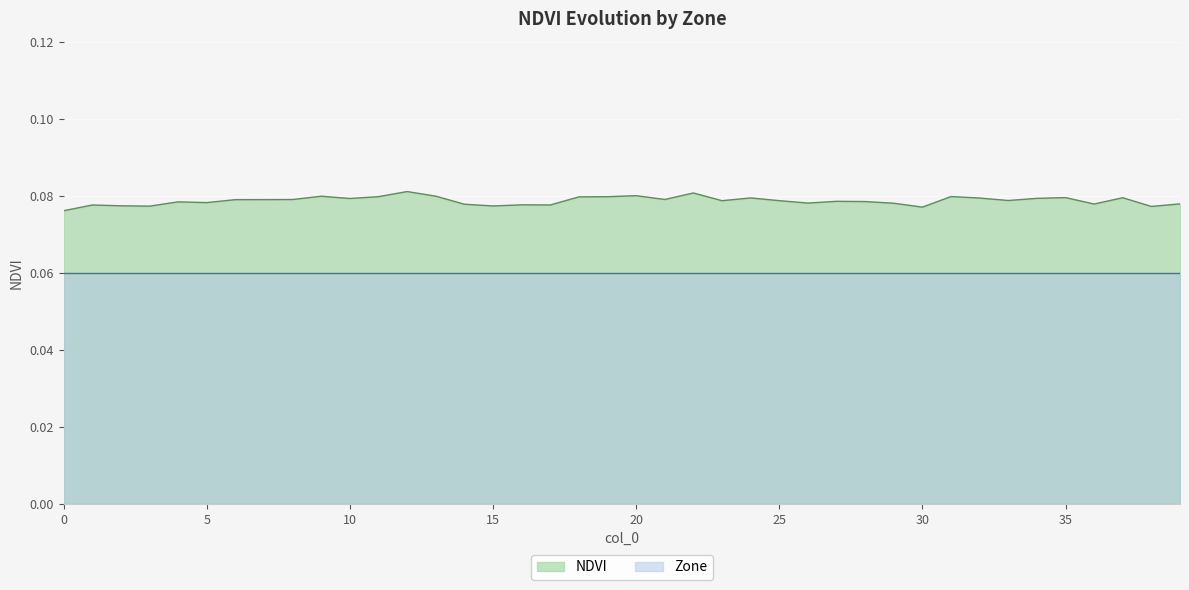

The value at 10 is 0.1. True or false?

True